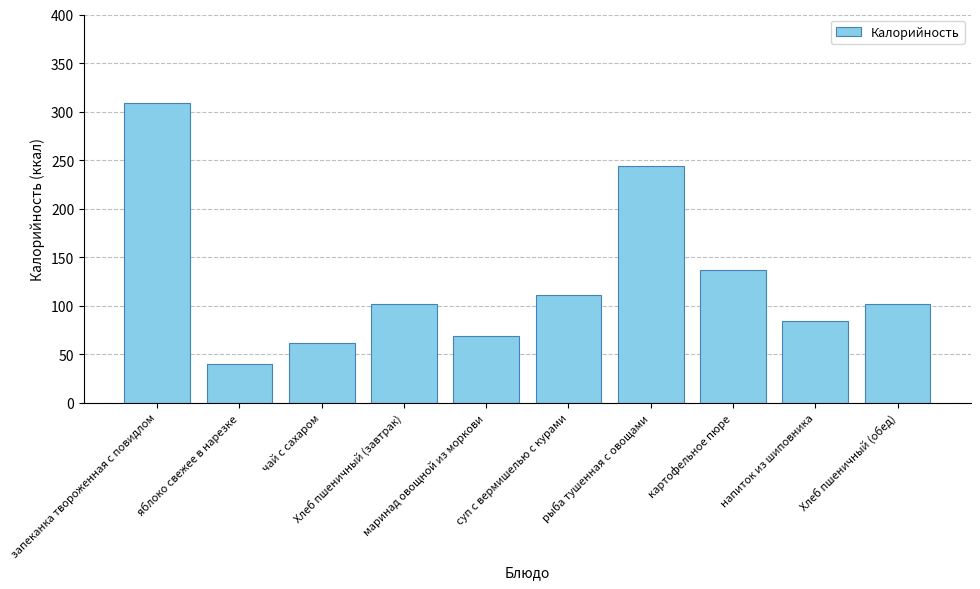

Where is the data nearest to the value 174?

картофельное пюре